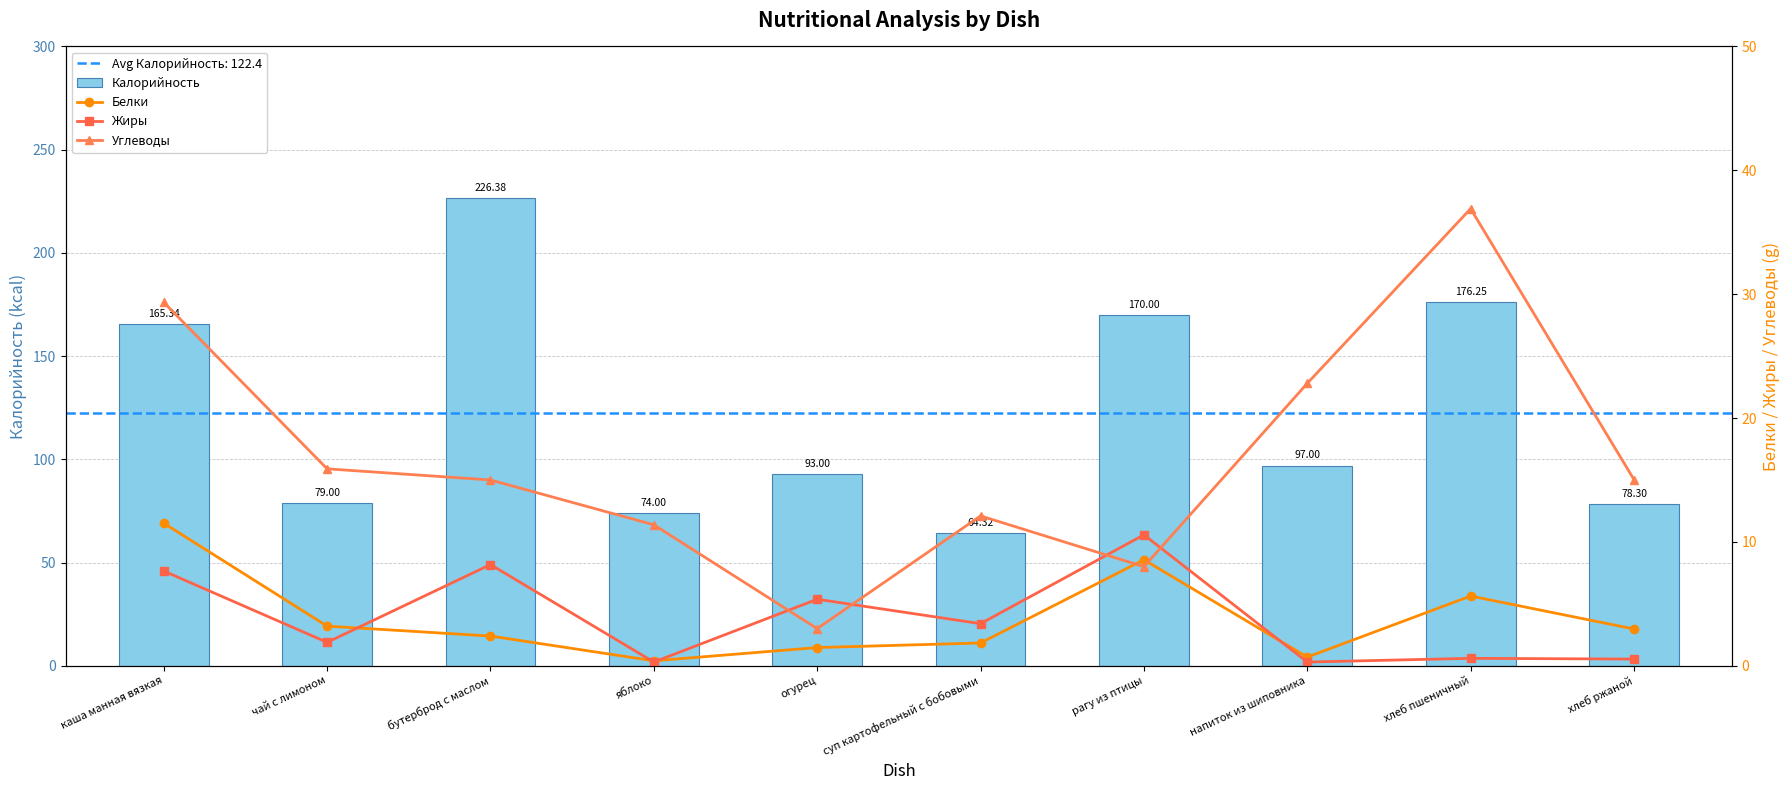

At which category is the sum across all series the highest?

бутерброд с маслом